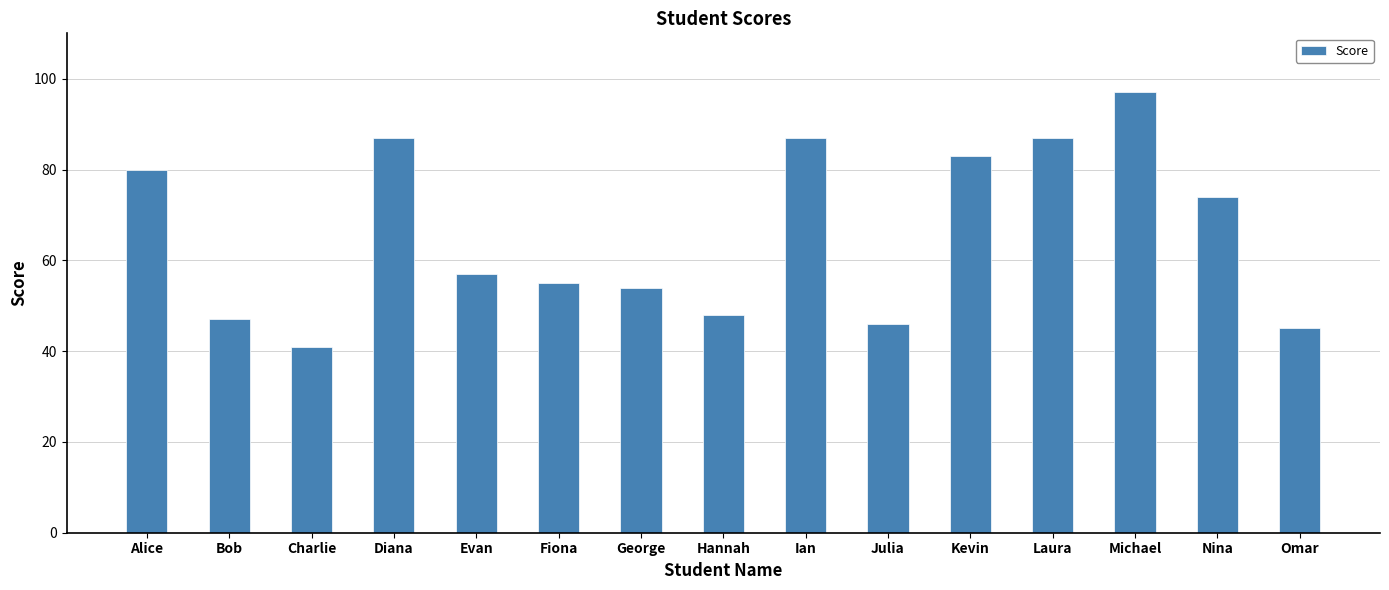

What is the minimum value shown in the chart?

41